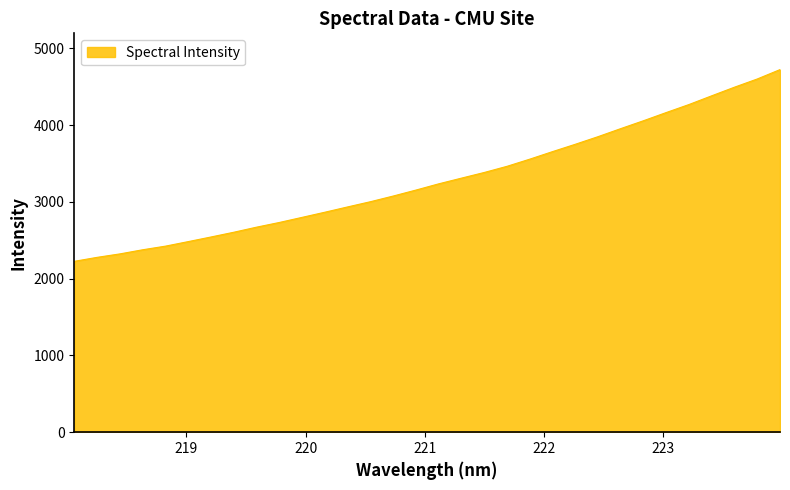

What is the maximum value shown in the chart?

4722.7